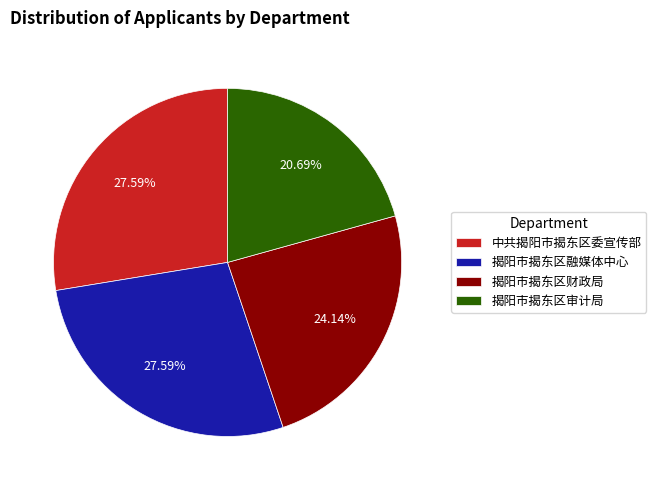

Does any single category account for the majority?

No